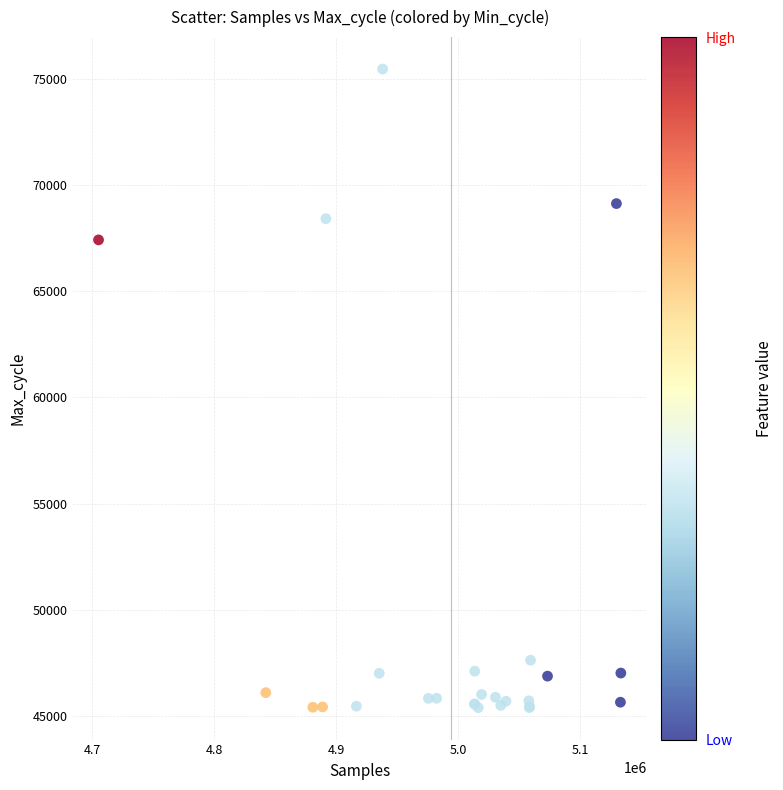

What Y value in the scatter plot is closest to 60427?

67415